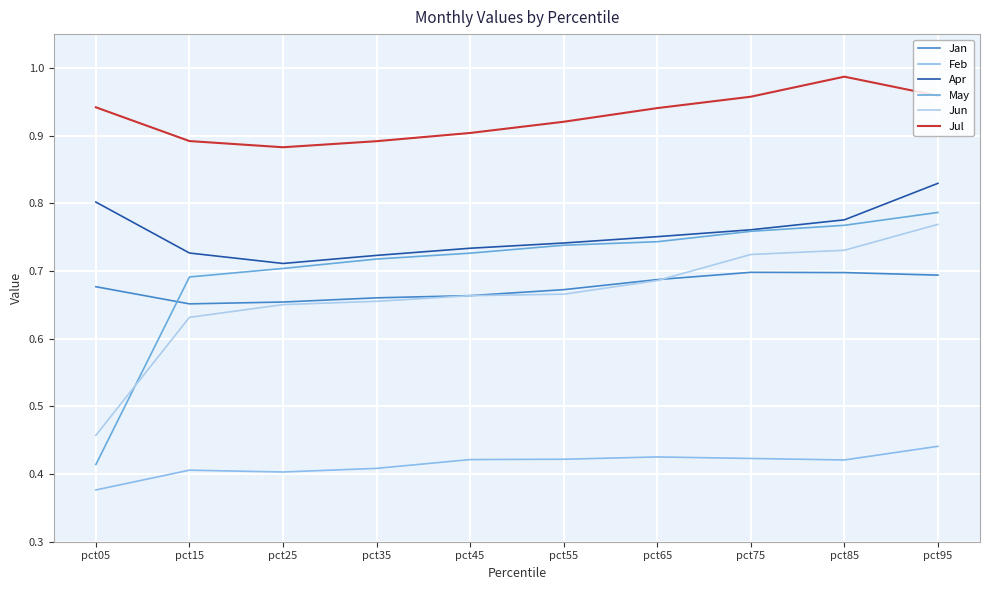

At which category is the sum across all series the highest?

pct95